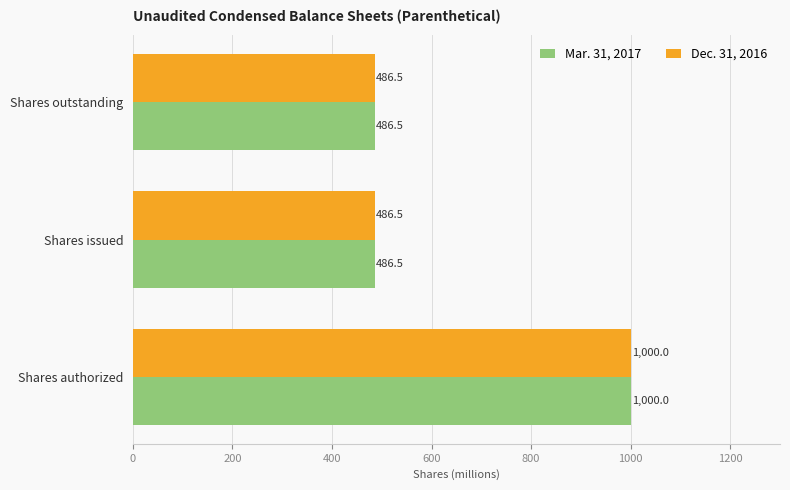

What is the sum of the Mar. 31, 2017 values at Shares authorized and Shares issued?

1486.5